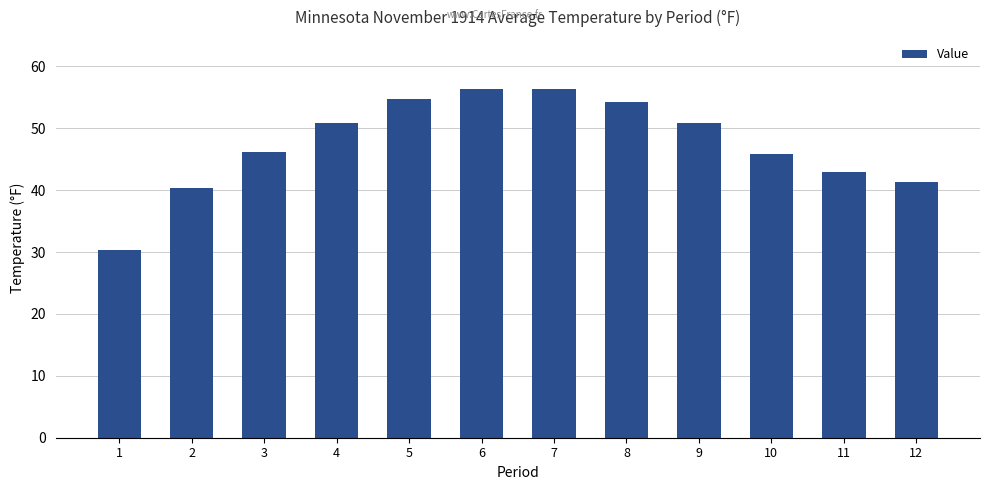

What is the change in value from 9 to 10?

-5.1